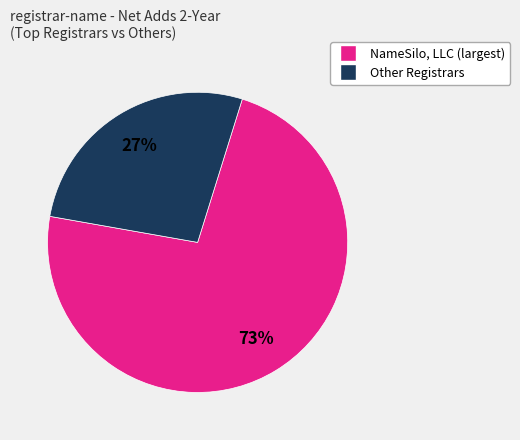

To the nearest percent, what is the difference between the largest and smallest slice percentages?

46%